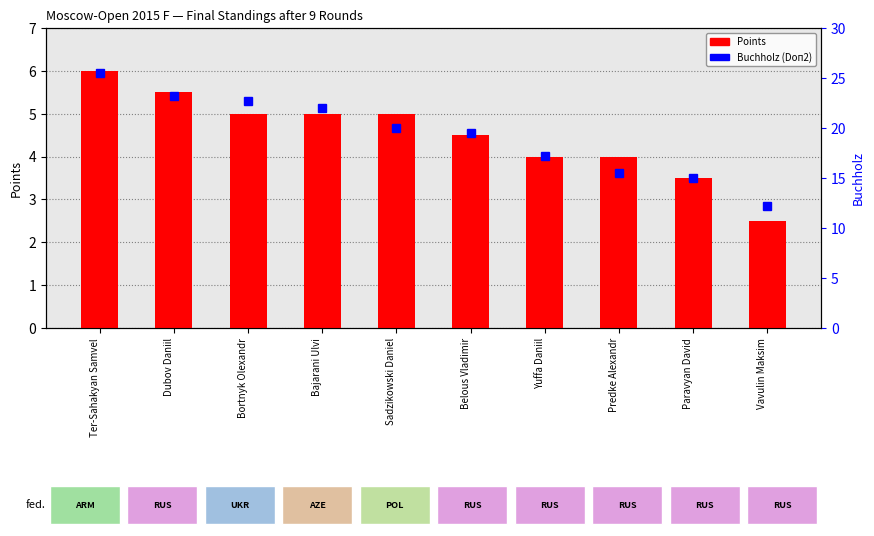

What is the approximate value of Buchholz (Doп2) at Sadzikowski Daniel?

20.0